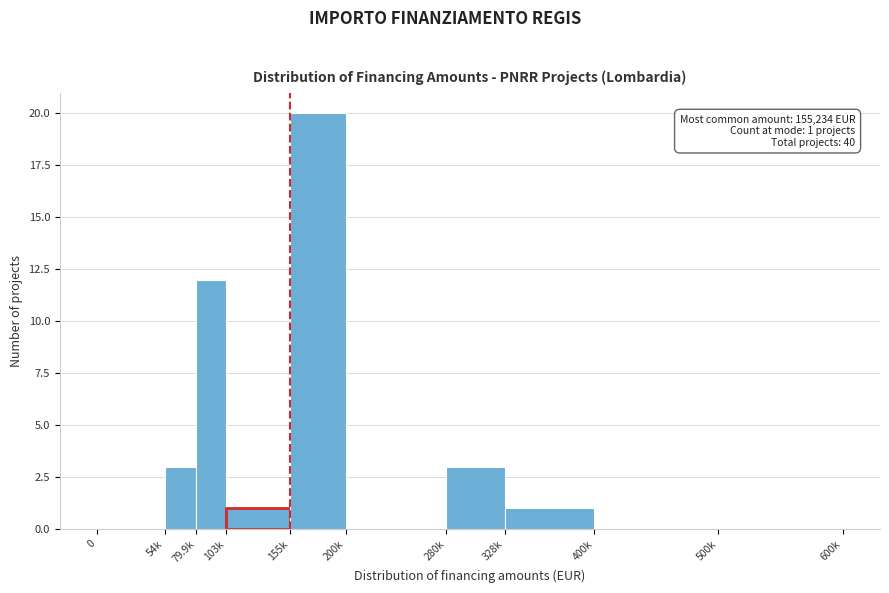

Reading left to right, what are all the values shown in this chart?

0=0	54k=3	79.9k=12	103k=1	155k=20	200k=0	280k=3	328k=1	400k=0	500k=0